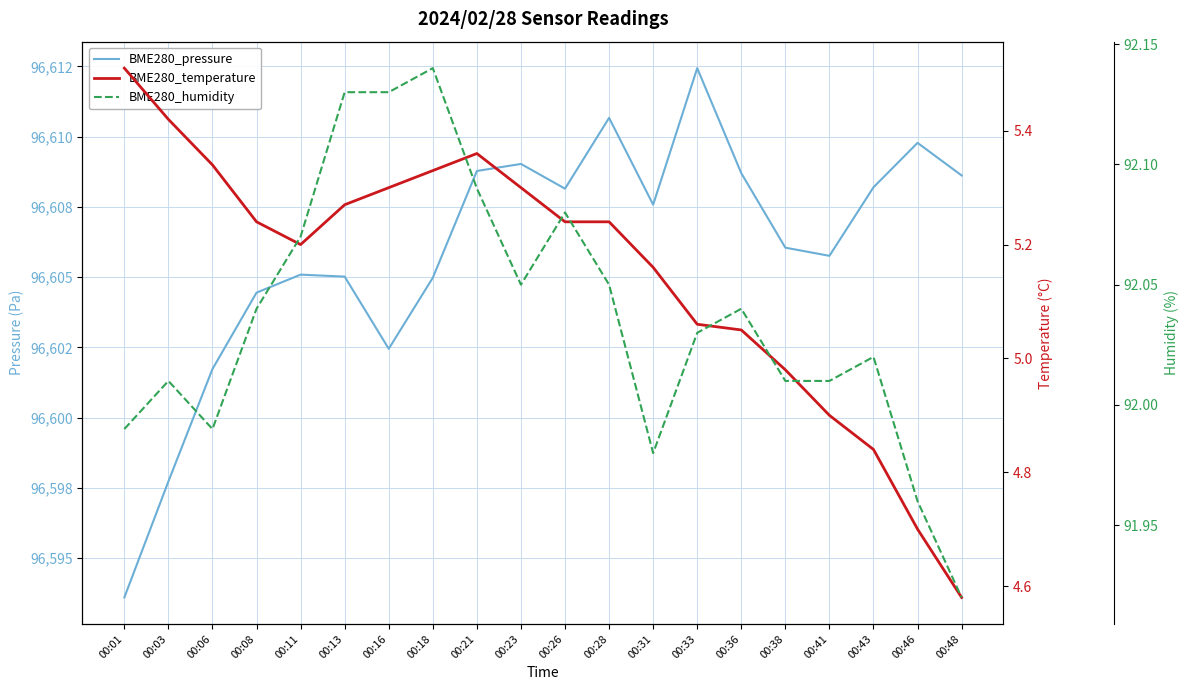

What is the greatest value displayed?

96612.4